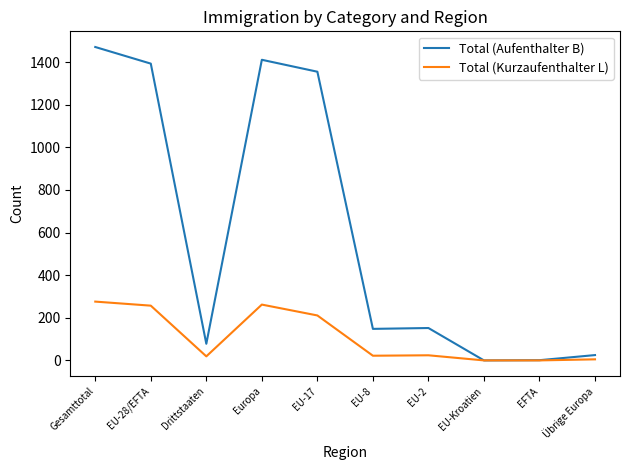

What is the total value across all series at EU-28/EFTA?

1650